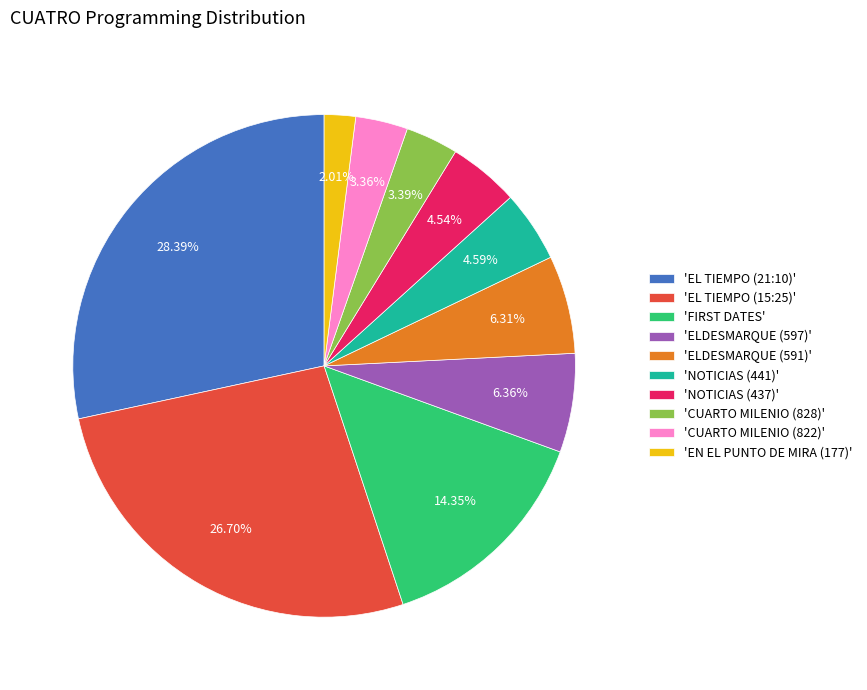

Does any single category account for the majority?

No